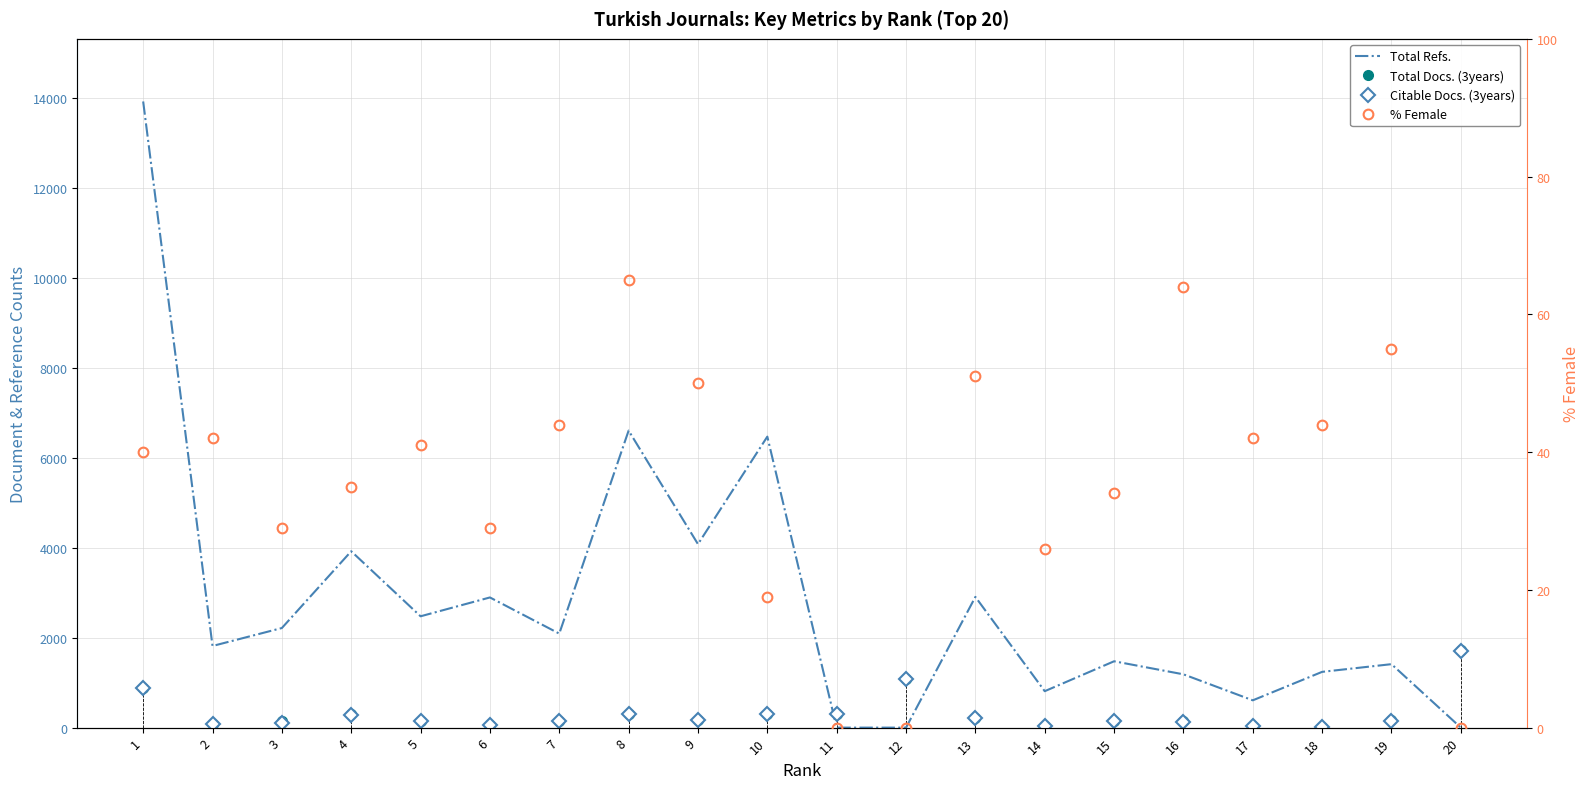

Is it true that Total Refs. equals 1185 at 16?

True